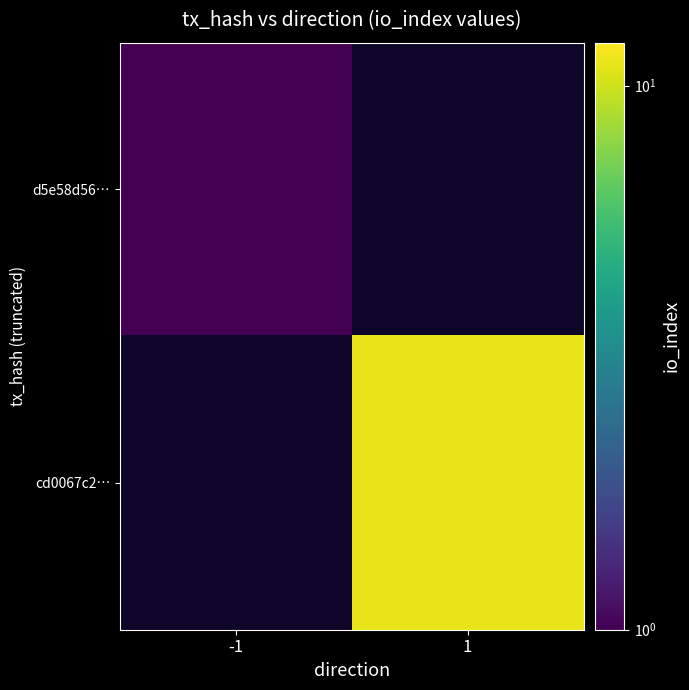

Reading left to right, list all the values displayed in this chart.

d5e58d56…: -1=1	1=0
cd0067c2…: -1=0	1=11